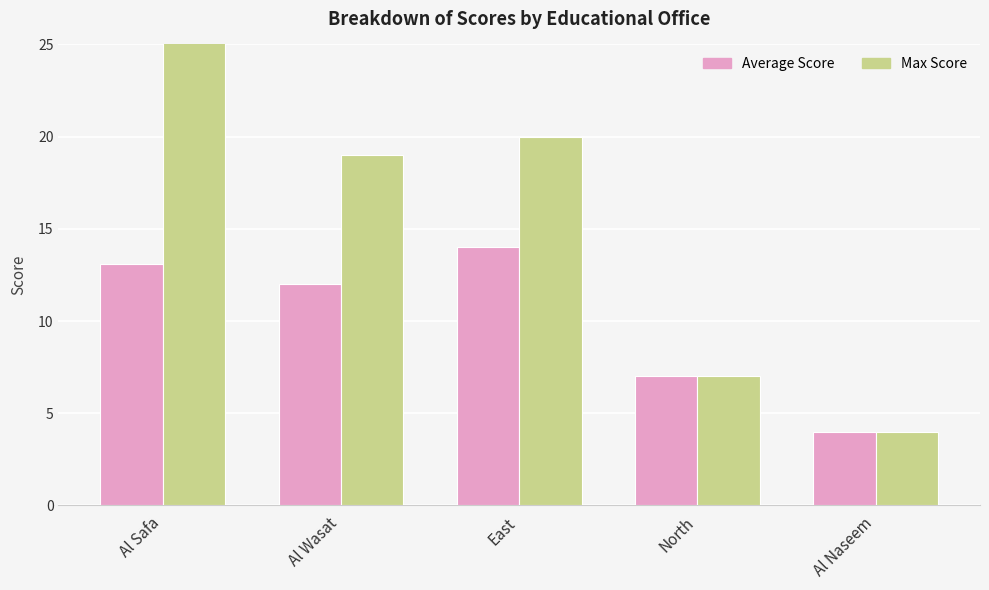

What is the value of the Max Score bar at the 4th from the left?

7.0